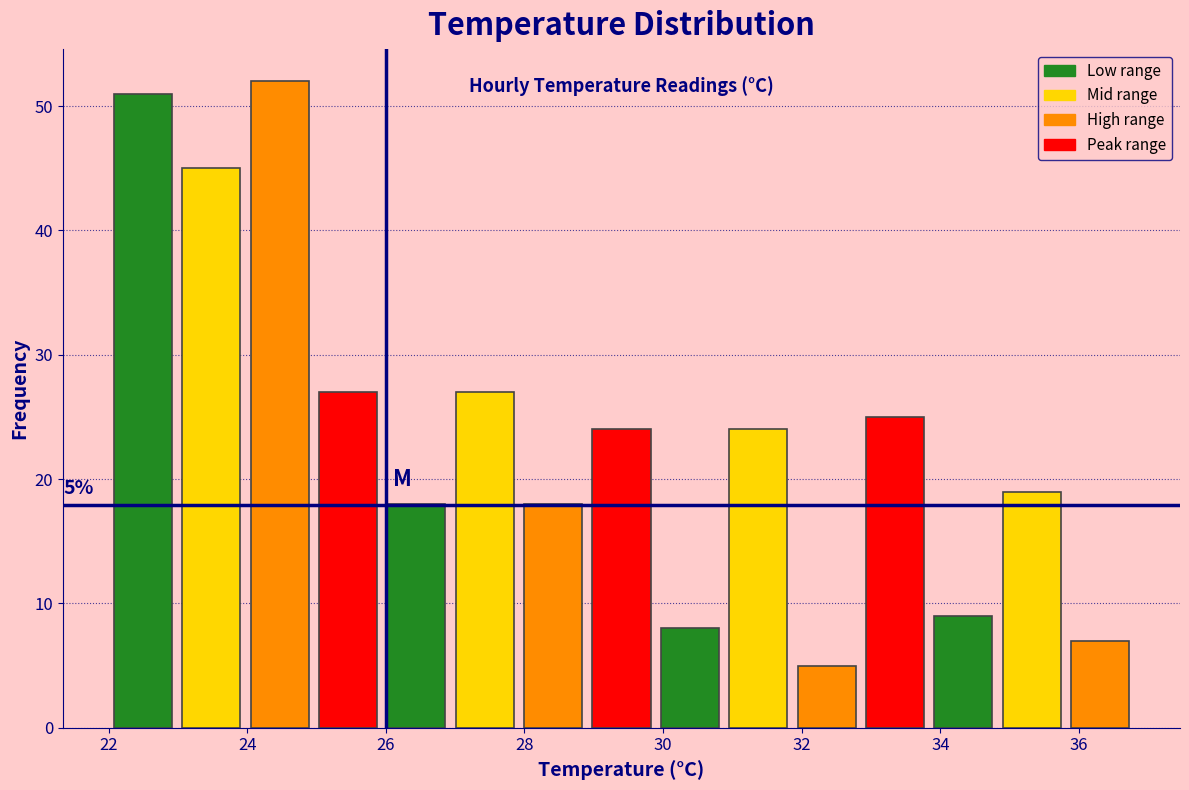

Over which range of the x-axis is the bar tallest?

24.0 to 25.0